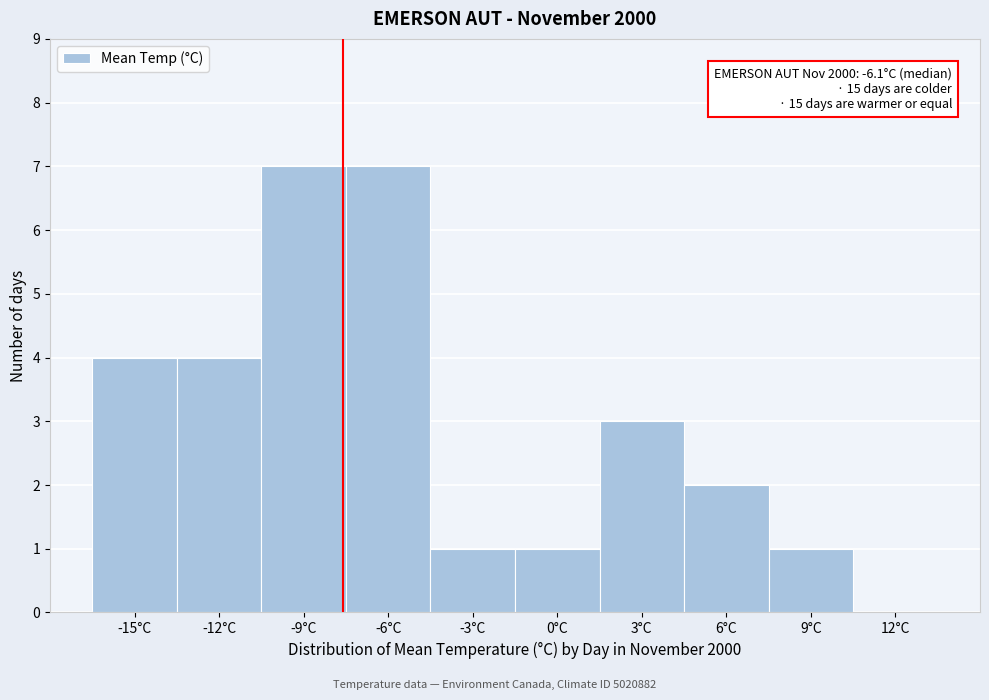

Reading left to right, transcribe all the data shown in this chart.

-15°C=4	-12°C=4	-9°C=7	-6°C=7	-3°C=1	0°C=1	3°C=3	6°C=2	9°C=1	12°C=0